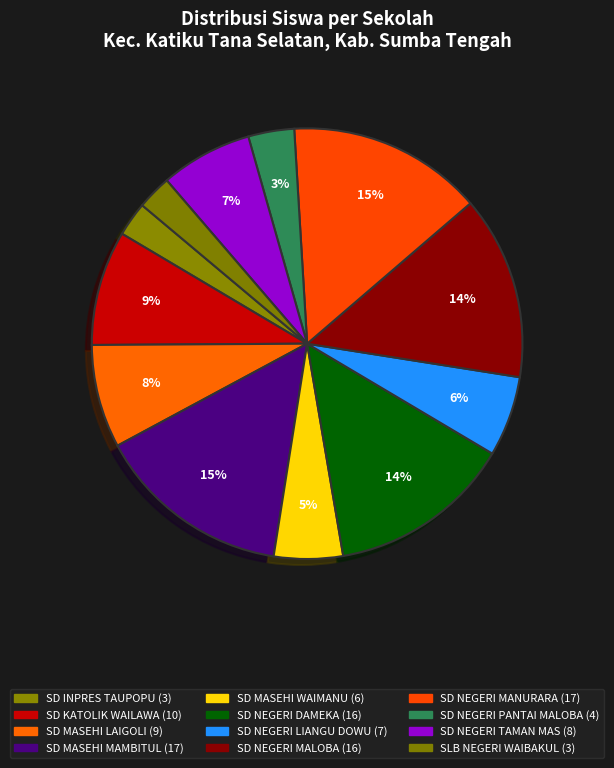

Which slice is the smallest?

SD INPRES TAUPOPU